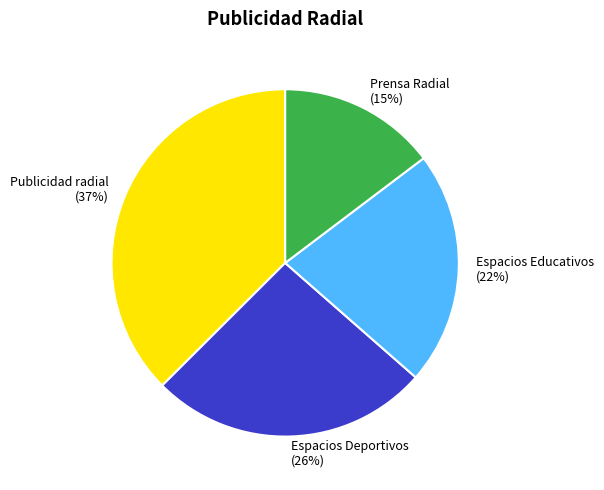

To the nearest percent, what portion does Espacios Educativos represent?

22%